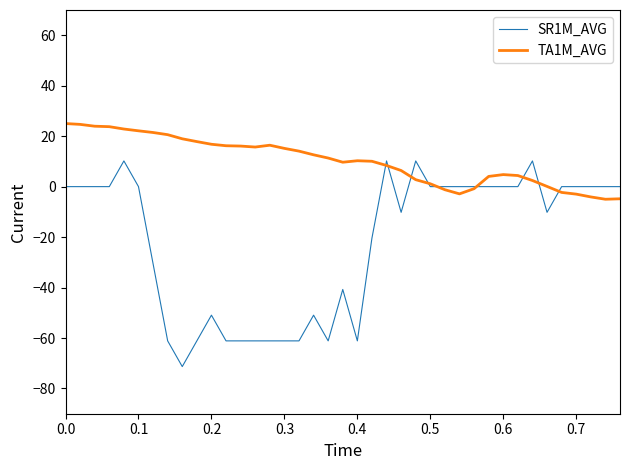

What is the lowest value of the TA1M_AVG series?

-5.0